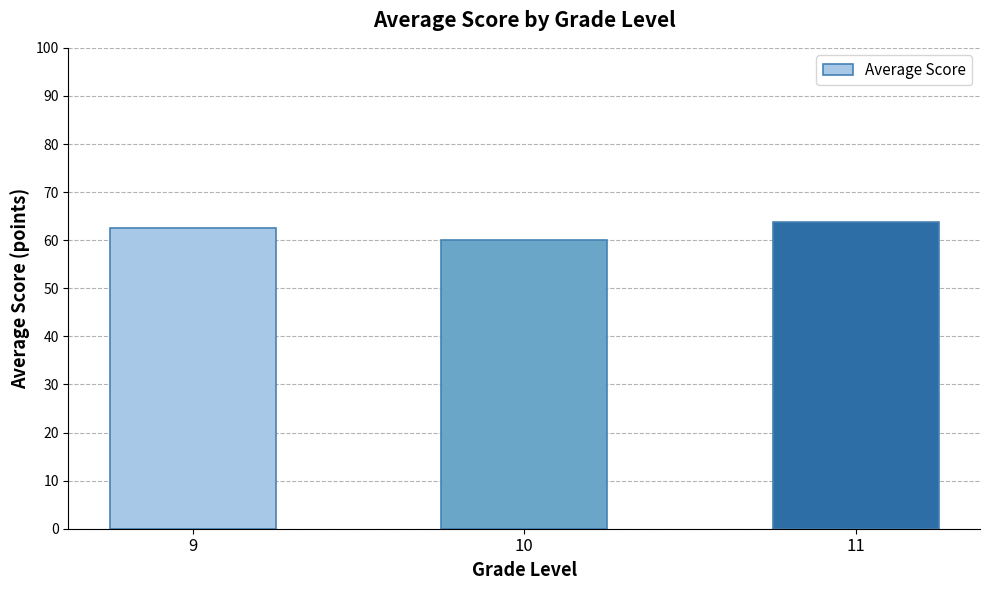

Count the number of data series in this chart.

1